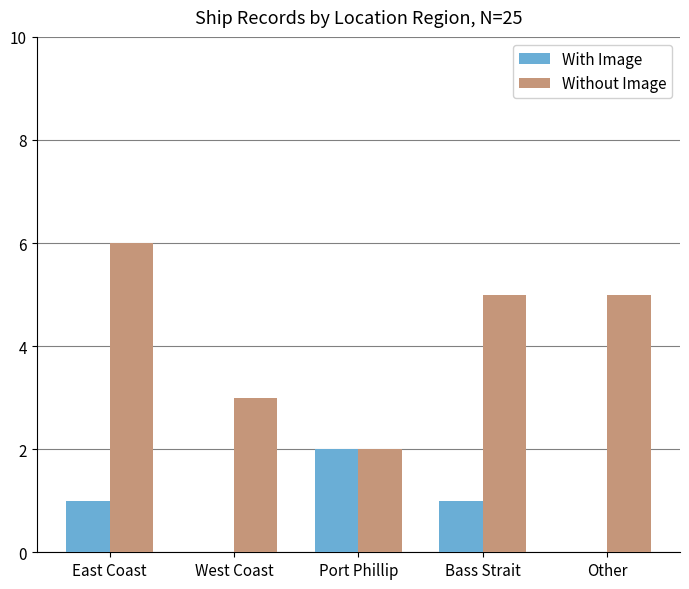

What is the sum of the Without Image values at East Coast and Port Phillip?

8